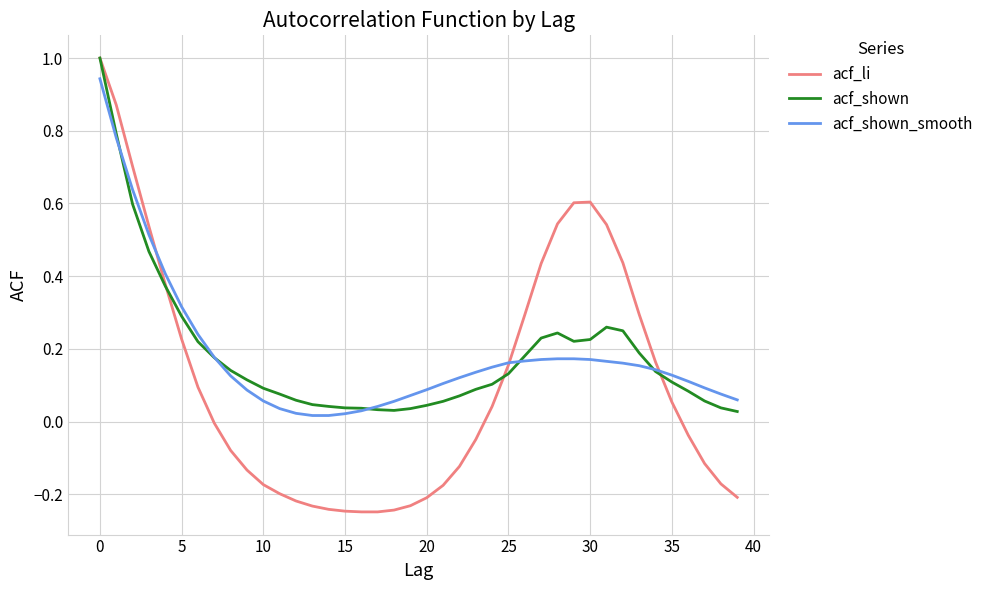

True or false: acf_li and acf_shown intersect in this chart.

True